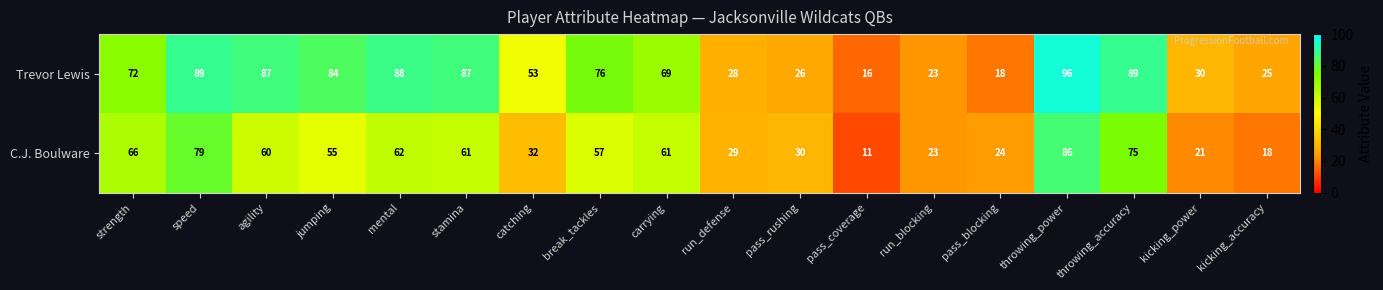

Which series has the largest range (max minus min)?

Trevor Lewis